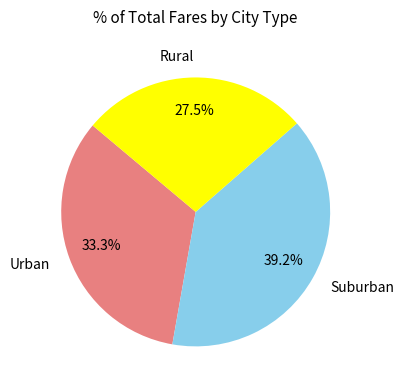

What is the total percentage of Rural and Urban?

60.8%